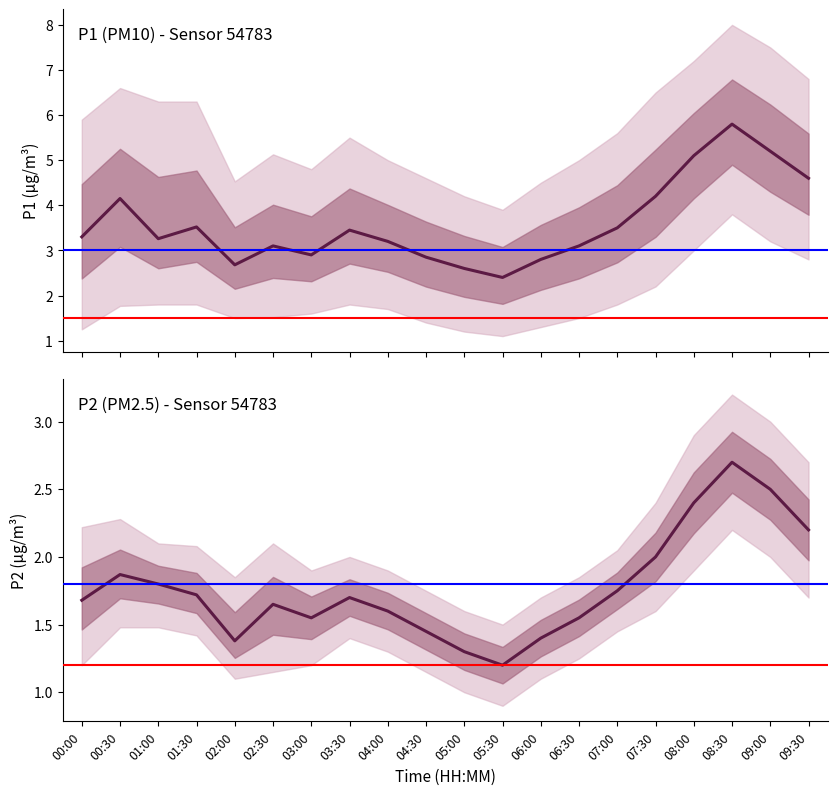

What is the value of the P1 mean point at the 19th from the left?

5.2